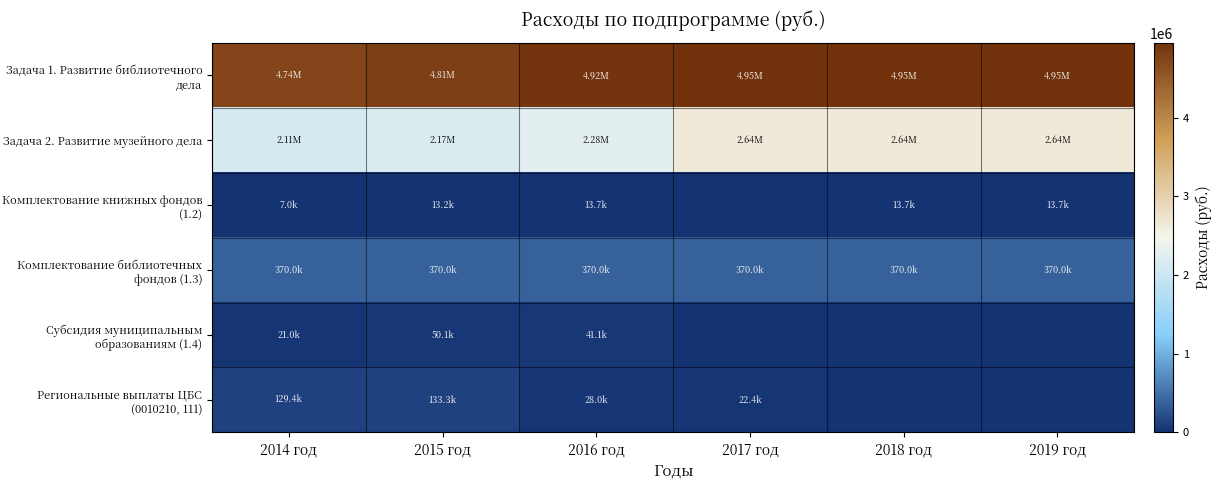

What is the difference between the highest and lowest values at 2015 год?

4794538.3